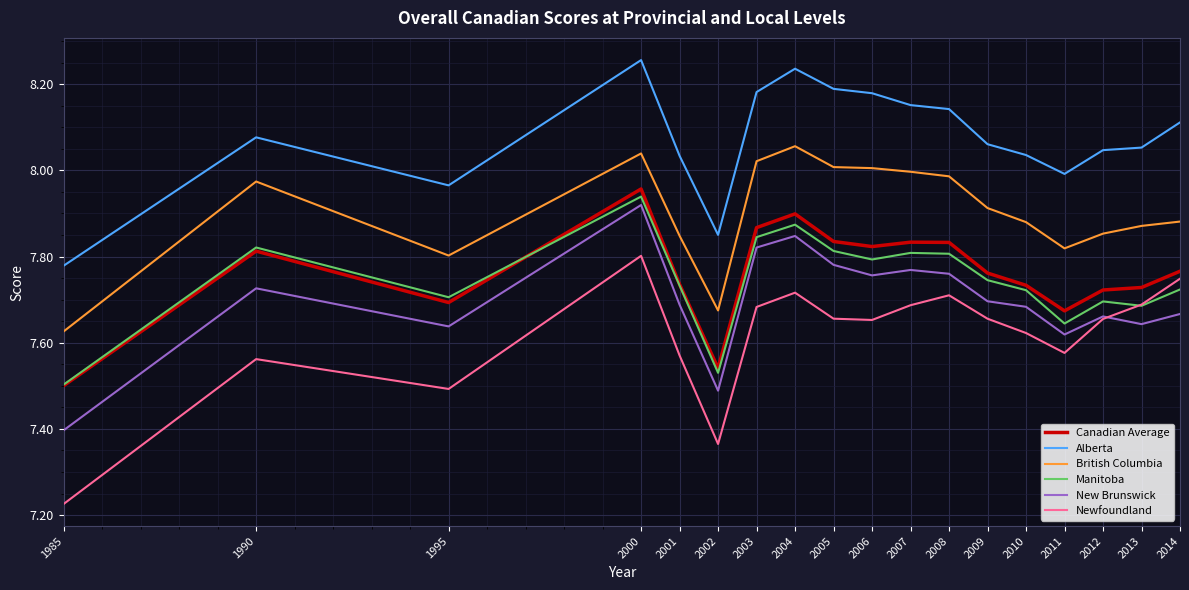

Does the chart have visible grid lines?

Yes